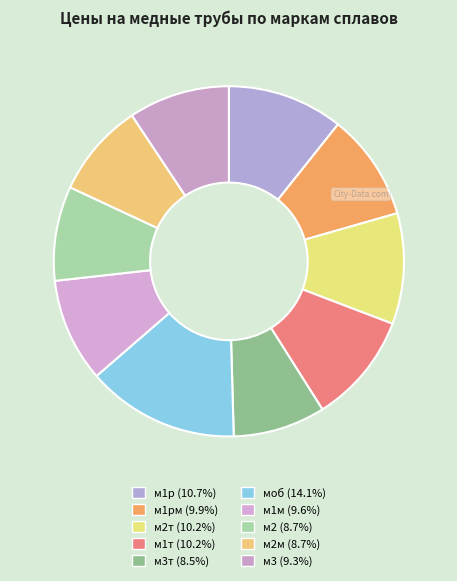

Does any single category account for the majority?

No